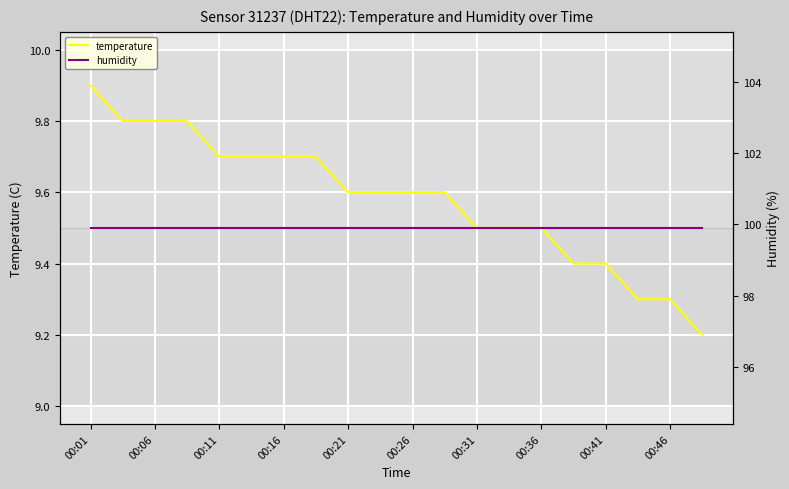

Does the chart display data point markers on the line(s)?

No